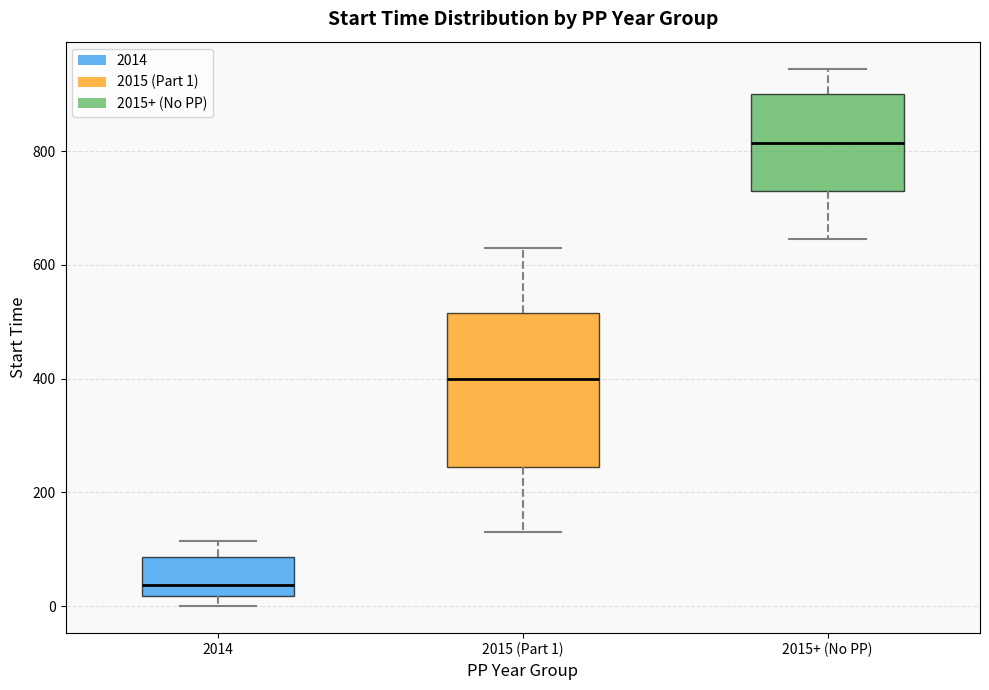

Which box has the highest median line?

2015+ (No PP)